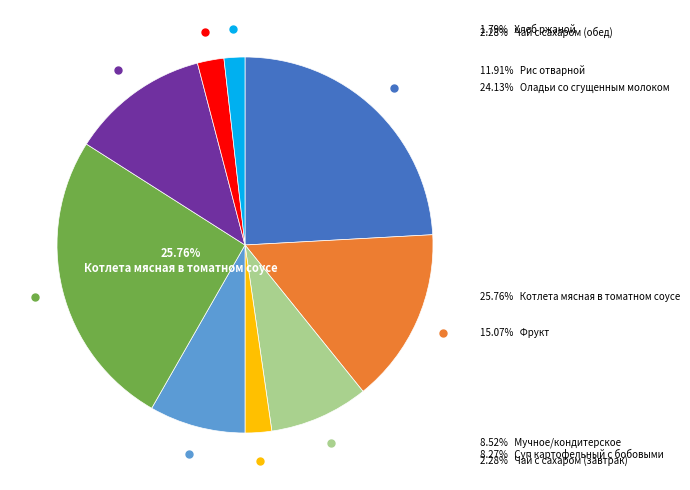

To the nearest percent, what percentage of the pie is Фрукт?

15%